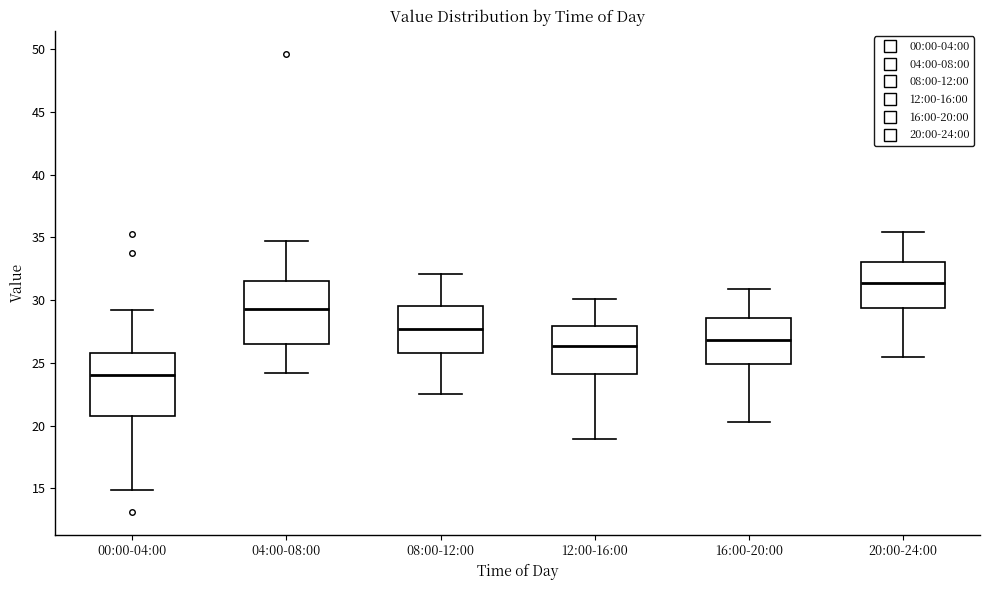

Reading left to right, transcribe this box plot: for each box, give where its median line is, the range the box spans, and where its two whiskers end, as read against the y-axis. The values are not printed on the chart, so give them approximately, as read against the axis.

00:00-04:00: median 24.0, box 21.0 to 26.0, whiskers 15.0 to 29.5
04:00-08:00: median 29.5, box 26.5 to 31.5, whiskers 24.0 to 34.5
08:00-12:00: median 27.5, box 26.0 to 29.5, whiskers 22.5 to 32.0
12:00-16:00: median 26.5, box 24.0 to 28.0, whiskers 19.0 to 30.0
16:00-20:00: median 27.0, box 25.0 to 28.5, whiskers 20.5 to 31.0
20:00-24:00: median 31.5, box 29.5 to 33.0, whiskers 25.5 to 35.5